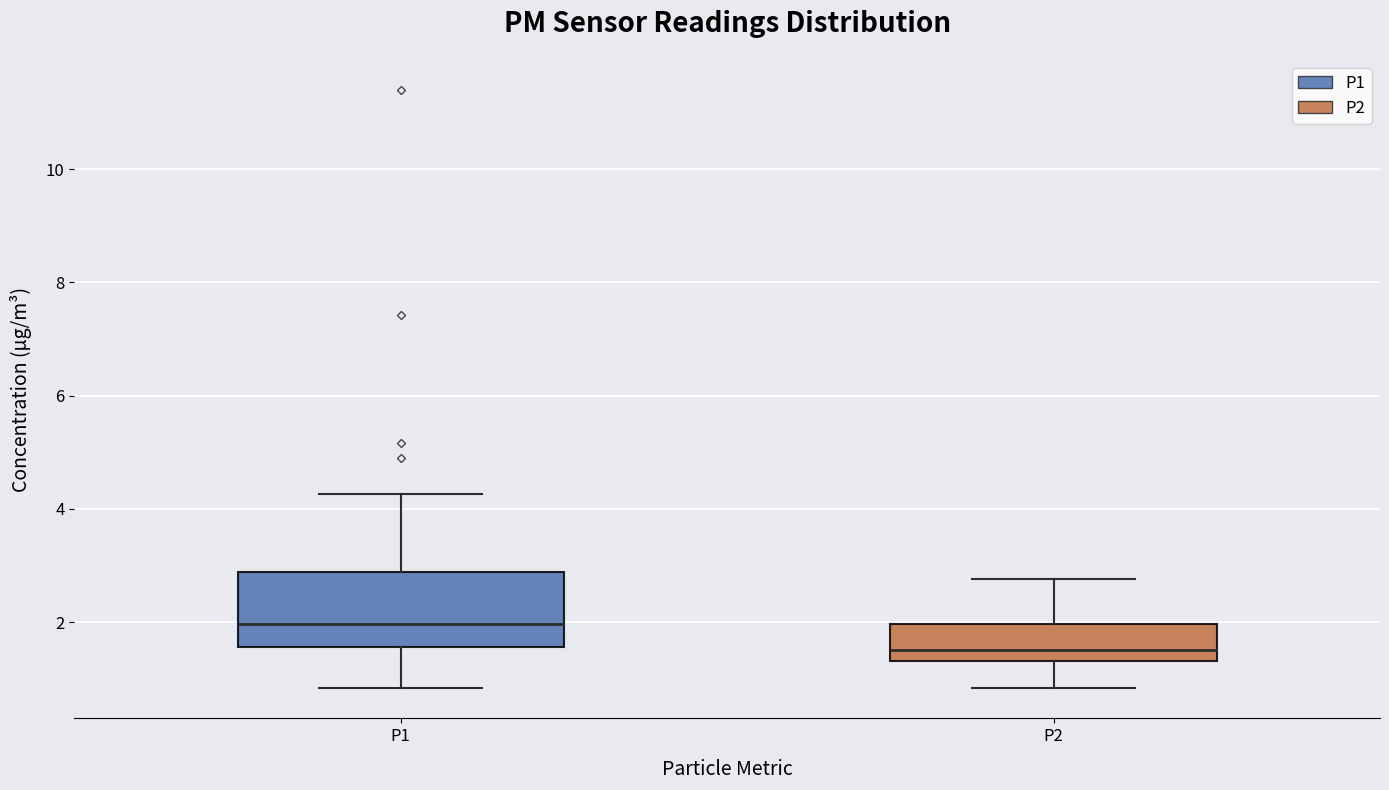

Reading left to right, read every box against the y-axis: the position of its median line, the range the box covers, and the ends of its whiskers. The values are not printed on the chart, so give them approximately, as read against the axis.

P1: median 2.0, box 1.6 to 2.8, whiskers 0.8 to 4.2
P2: median 1.6, box 1.4 to 2.0, whiskers 0.8 to 2.8